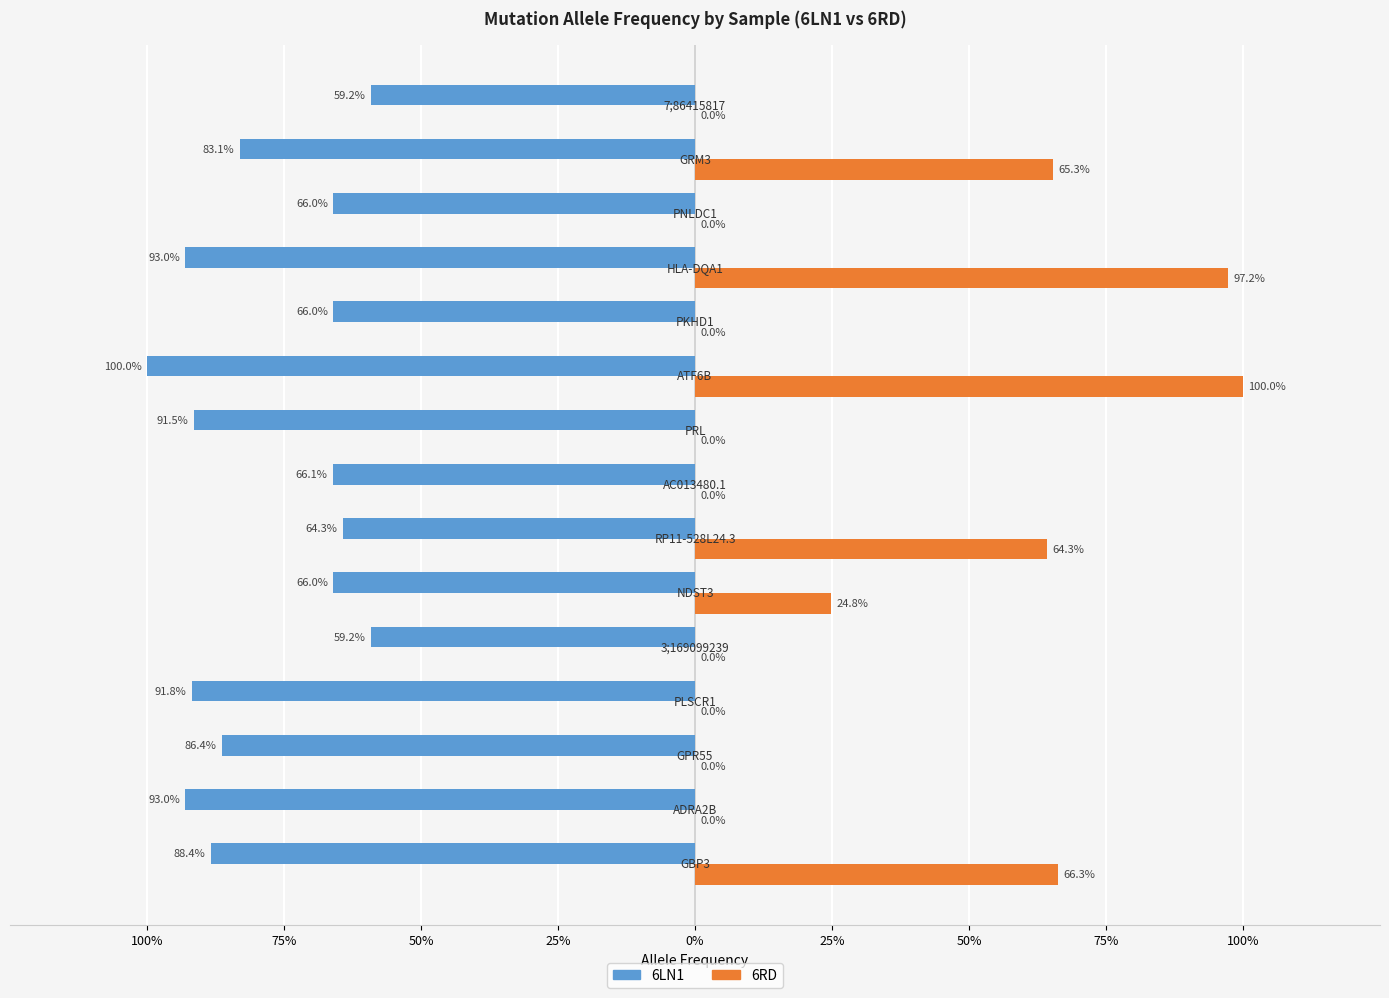

What are all the series names shown in the legend?

6LN1, 6RD